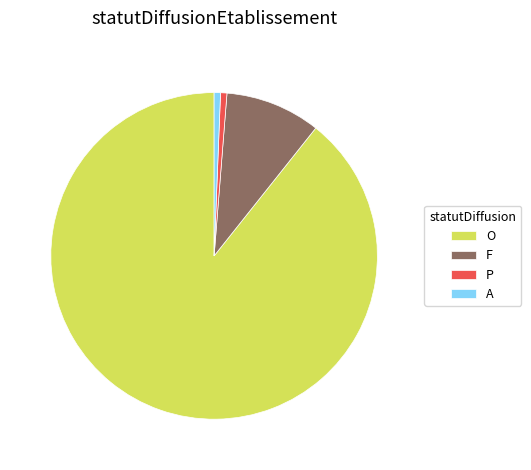

Count the number of slices in the pie.

4